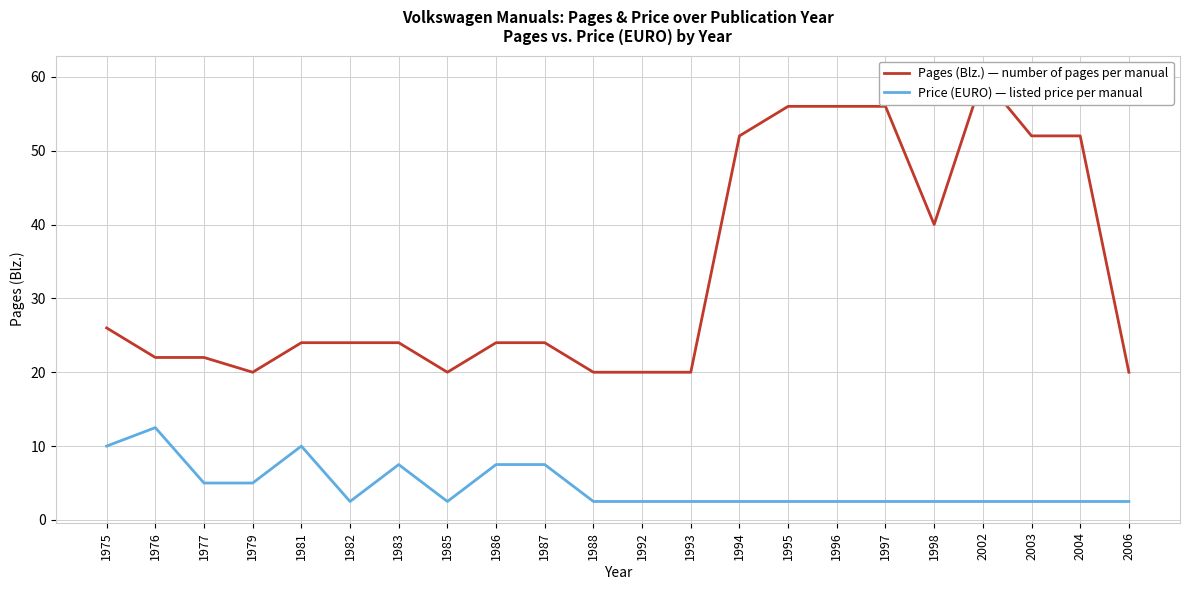

Reading left to right, extract all data points from this chart.

Pages (Blz.): 1975=26.0	1976=22.0	1977=22.0	1979=20.0	1981=24.0	1982=24.0	1983=24.0	1985=20.0	1986=24.0	1987=24.0	1988=20.0	1992=20.0	1993=20.0	1994=52.0	1995=56.0	1996=56.0	1997=56.0	1998=40.0	2002=60.0	2003=52.0	2004=52.0	2006=20.0
Price (EURO): 1975=10.0	1976=12.5	1977=5.0	1979=5.0	1981=10.0	1982=2.5	1983=7.5	1985=2.5	1986=7.5	1987=7.5	1988=2.5	1992=2.5	1993=2.5	1994=2.5	1995=2.5	1996=2.5	1997=2.5	1998=2.5	2002=2.5	2003=2.5	2004=2.5	2006=2.5